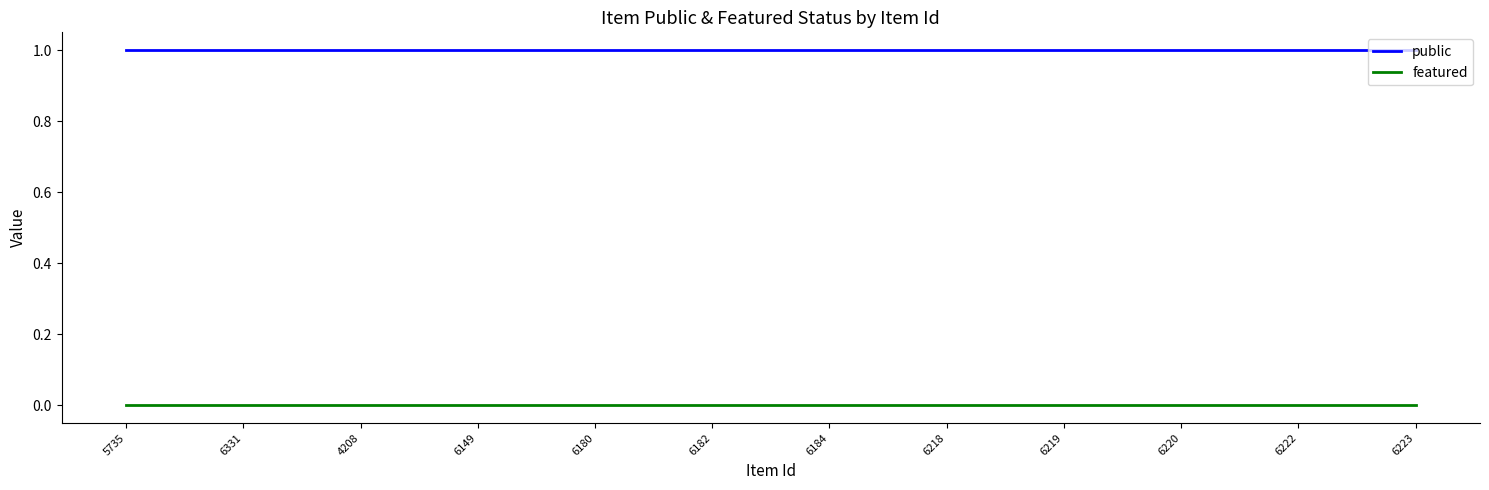

How many series are shown in this chart?

2